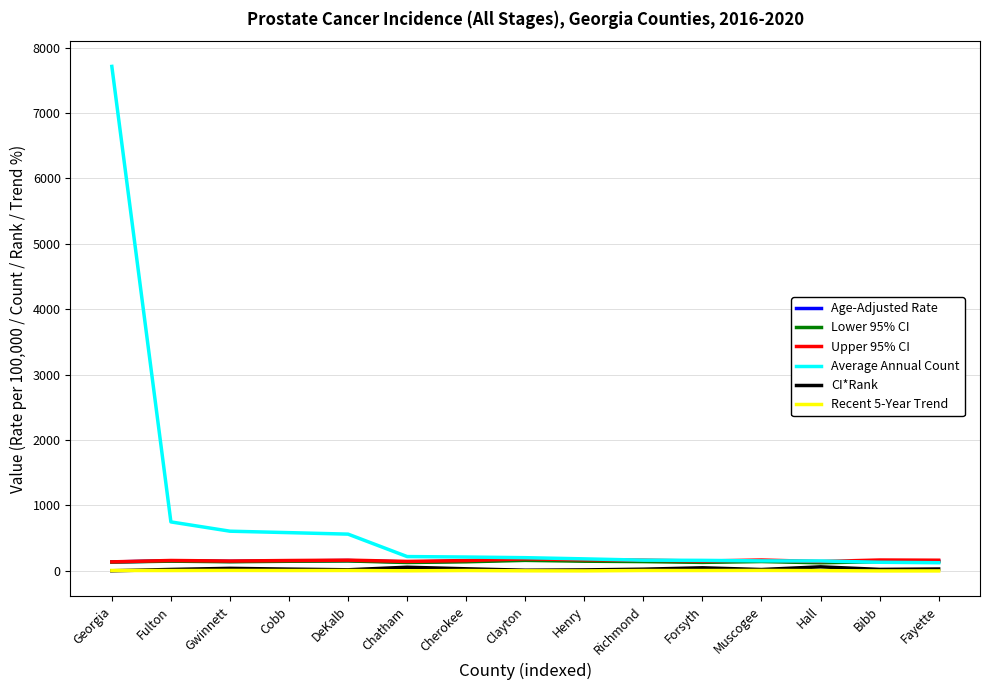

What is the total value across all series at Clayton?

718.7